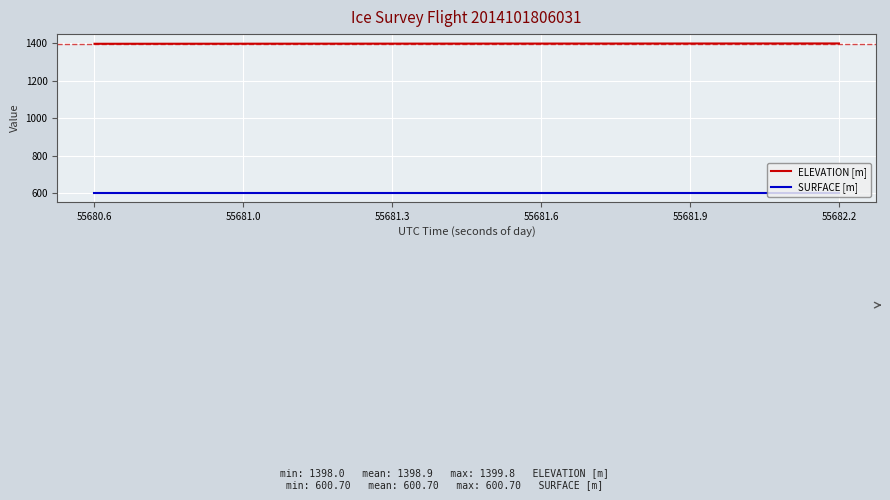

What is the difference between the maximum and minimum values in the ELEVATION [m] series?

1.7